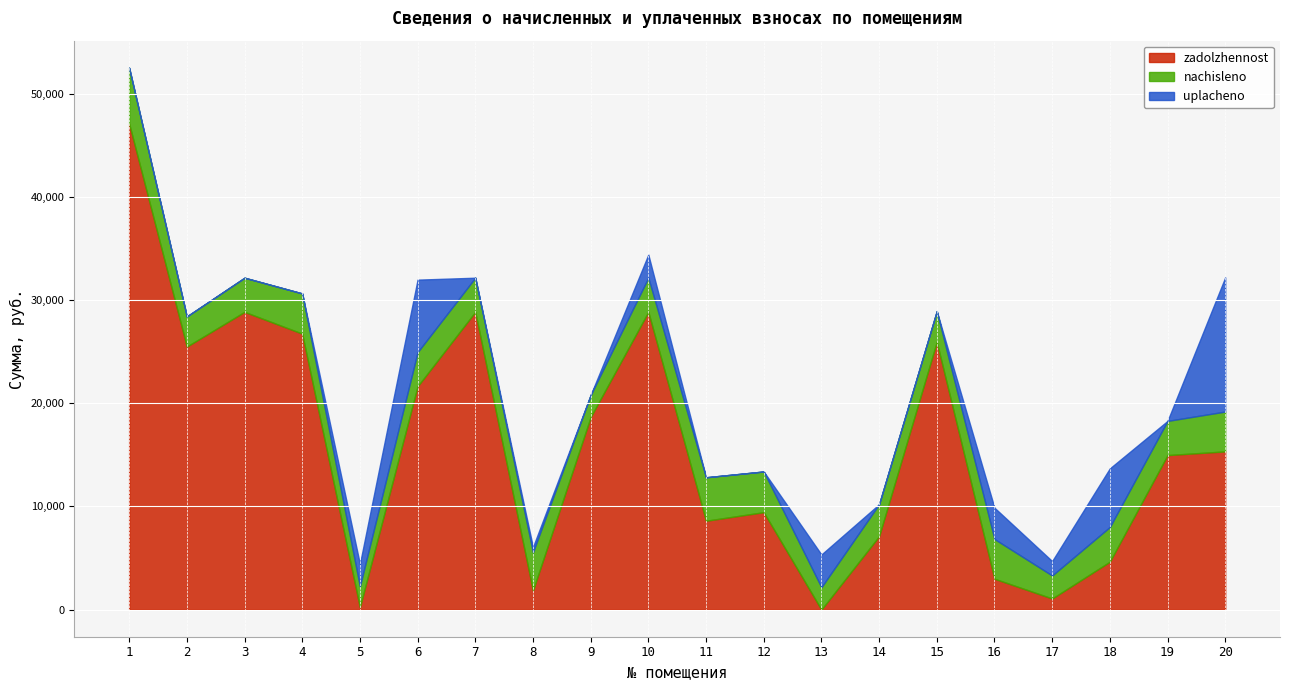

The value of uplacheno at 17 is 473.5. True or false?

False